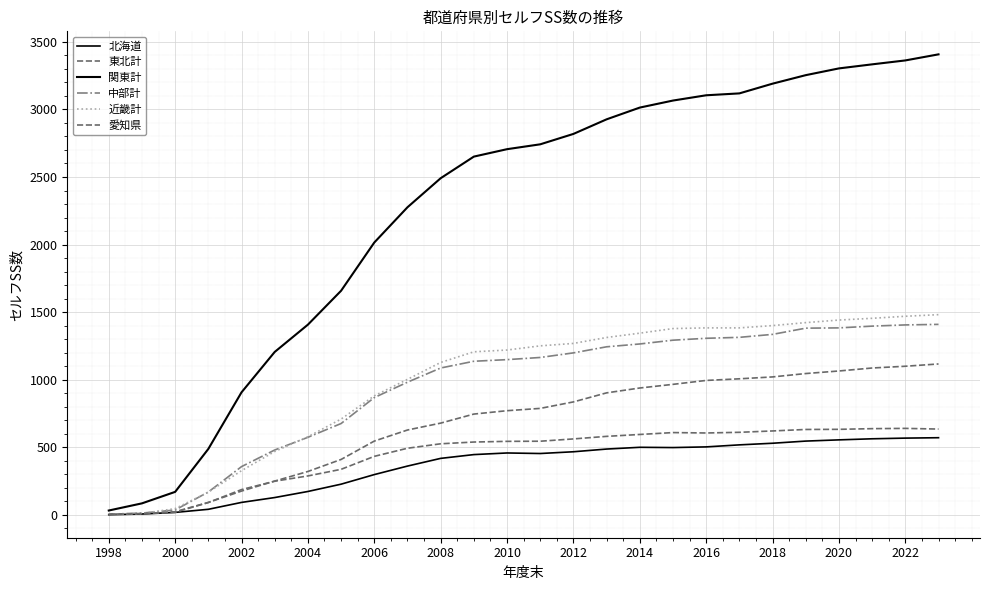

How many lines are shown in the chart?

6